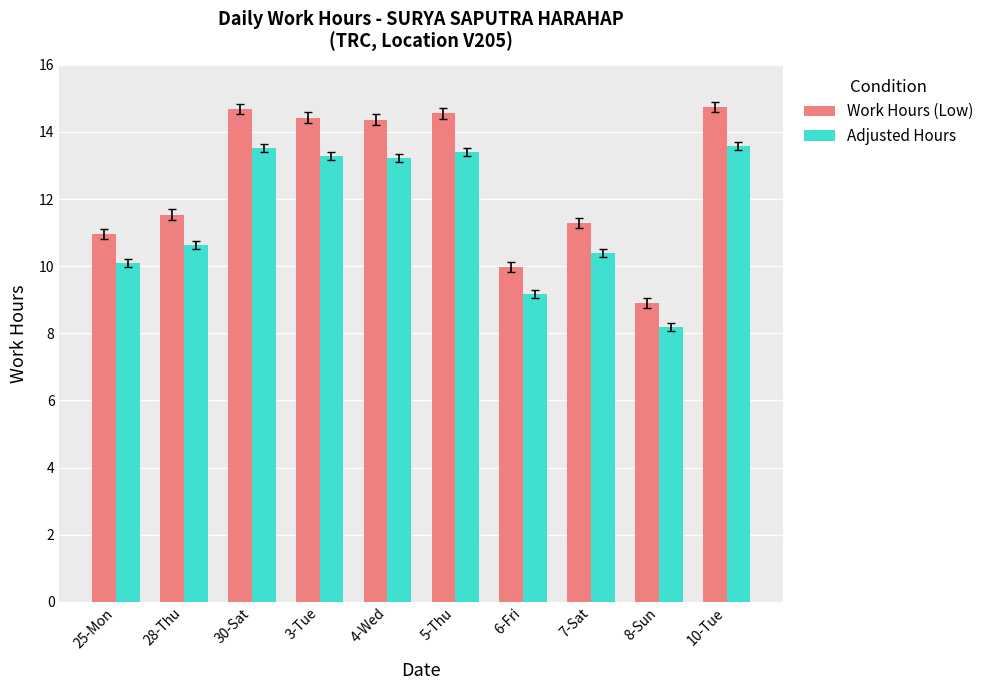

Between 28-Thu and 7-Sat, which series saw the biggest shift?

Work Hours (Low)